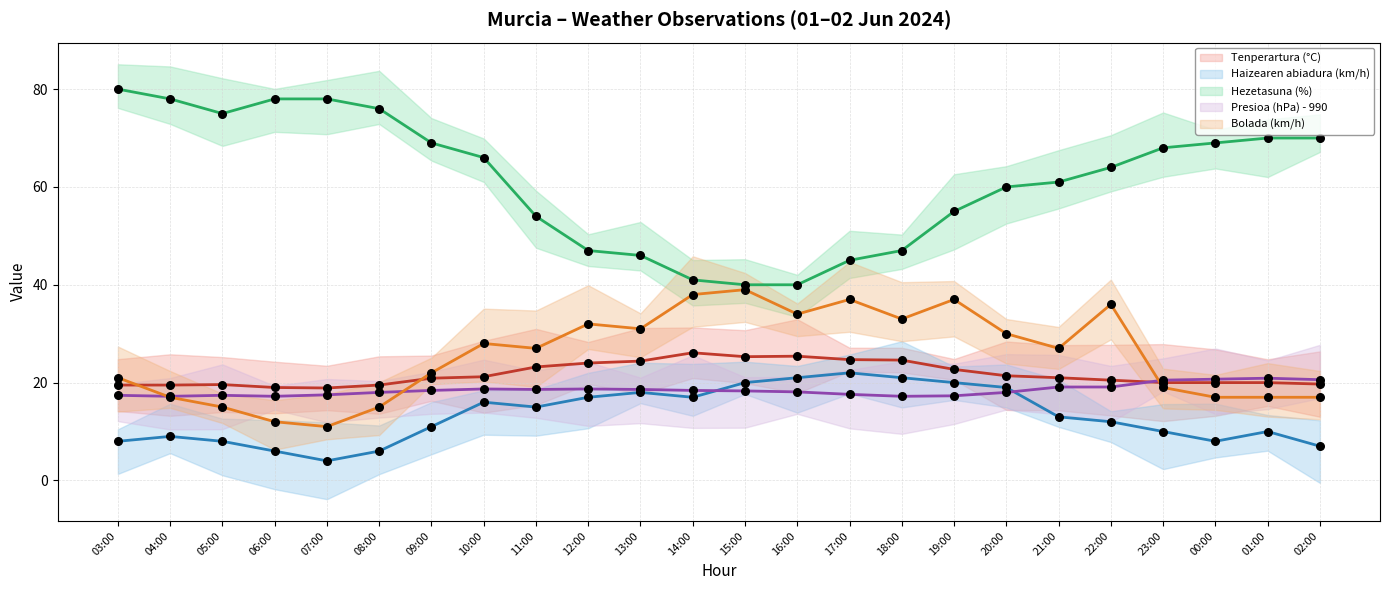

Which series has the widest spread of Y values?

Hezetasuna (%) (mean)